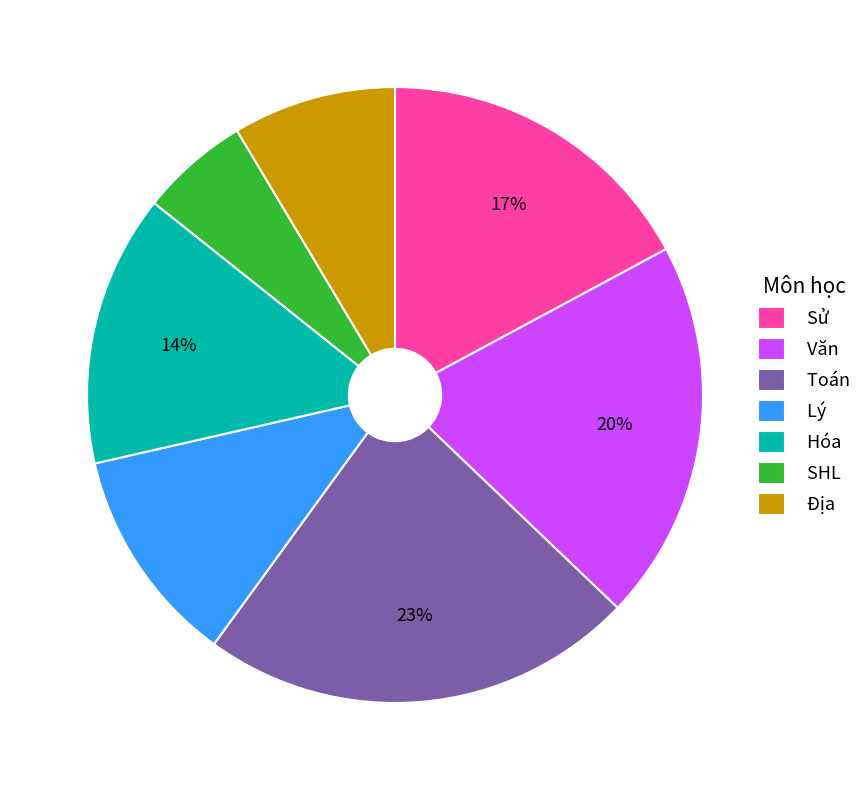

To the nearest percent, what is the average slice percentage?

14%